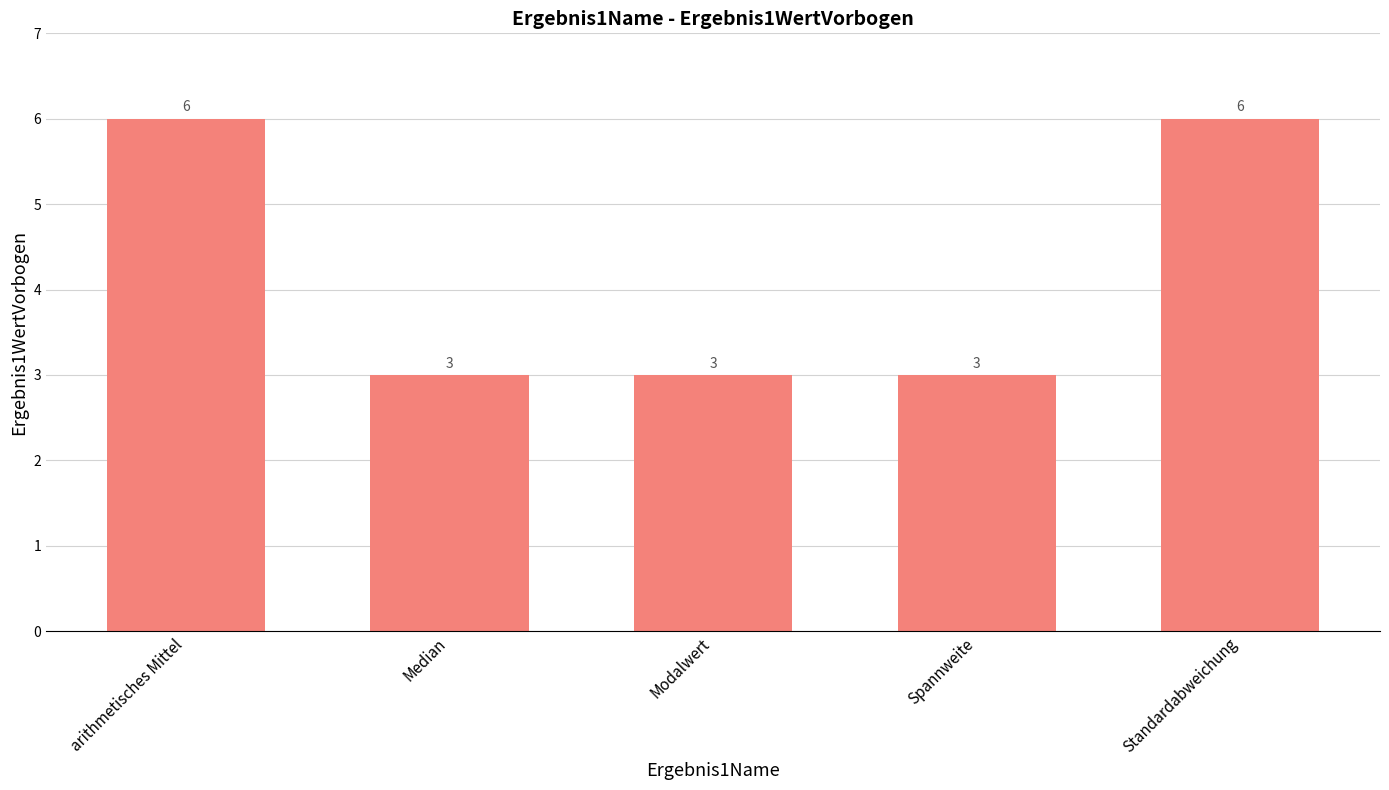

What position from the left is Modalwert?

3